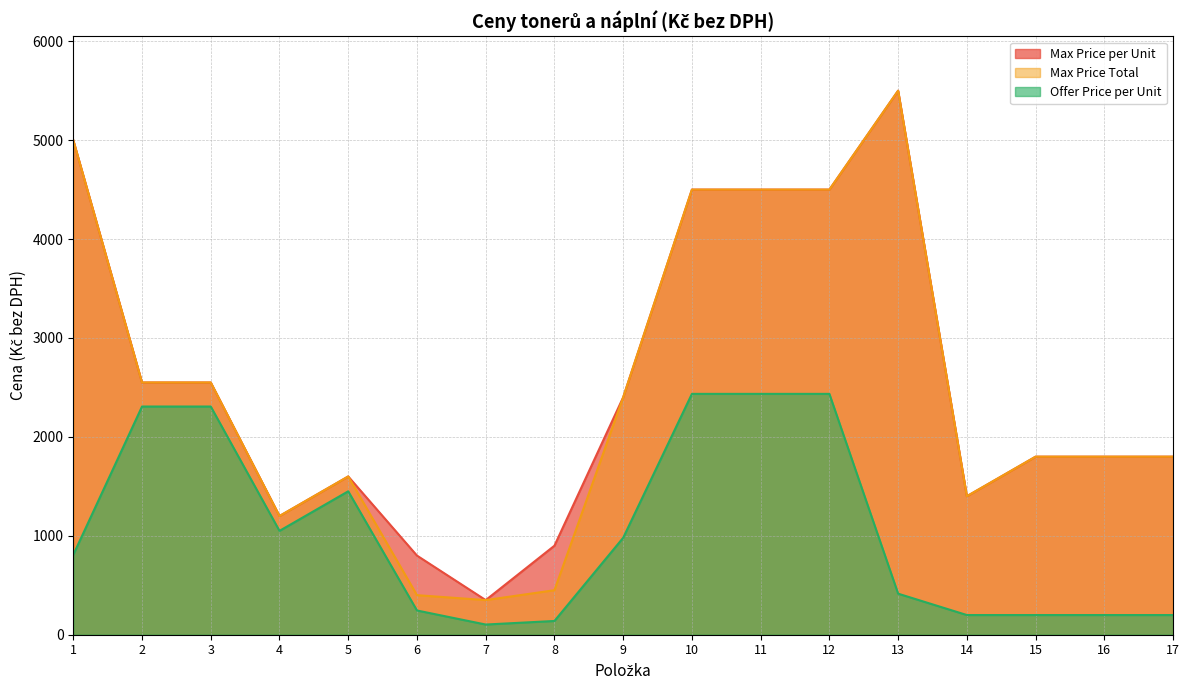

What is the approximate value of Offer Price per Unit at 13?

415